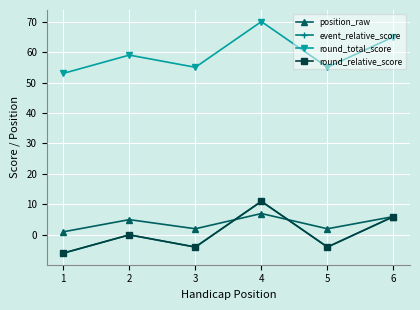

Does the chart have visible grid lines?

Yes